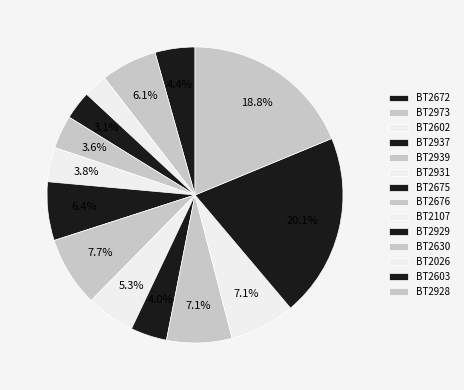

Do BT2675 and BT2939 together represent more than half of the pie?

No